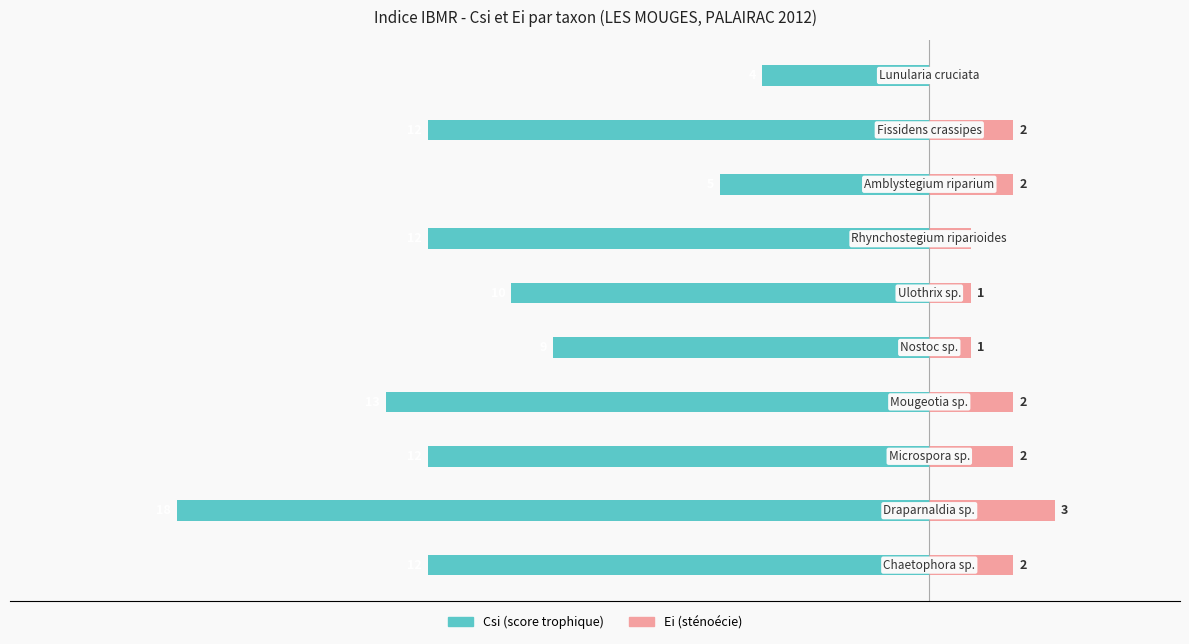

Which series has the largest range (max minus min)?

Csi (score trophique)